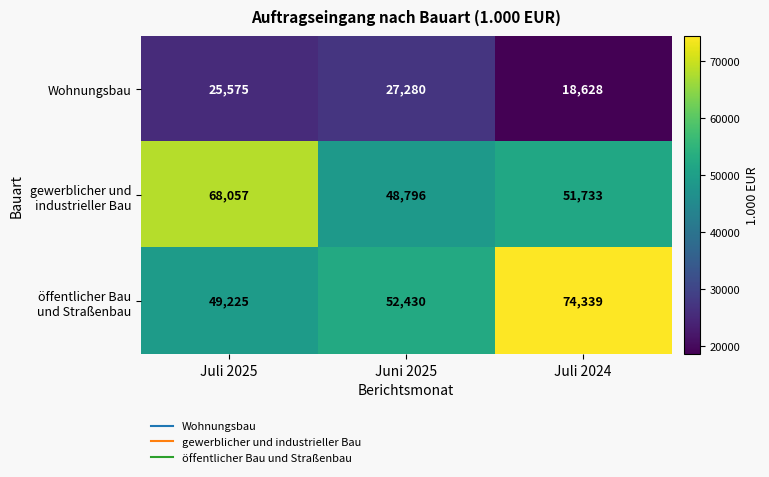

What is the total value across all series at Juli 2024?

144700